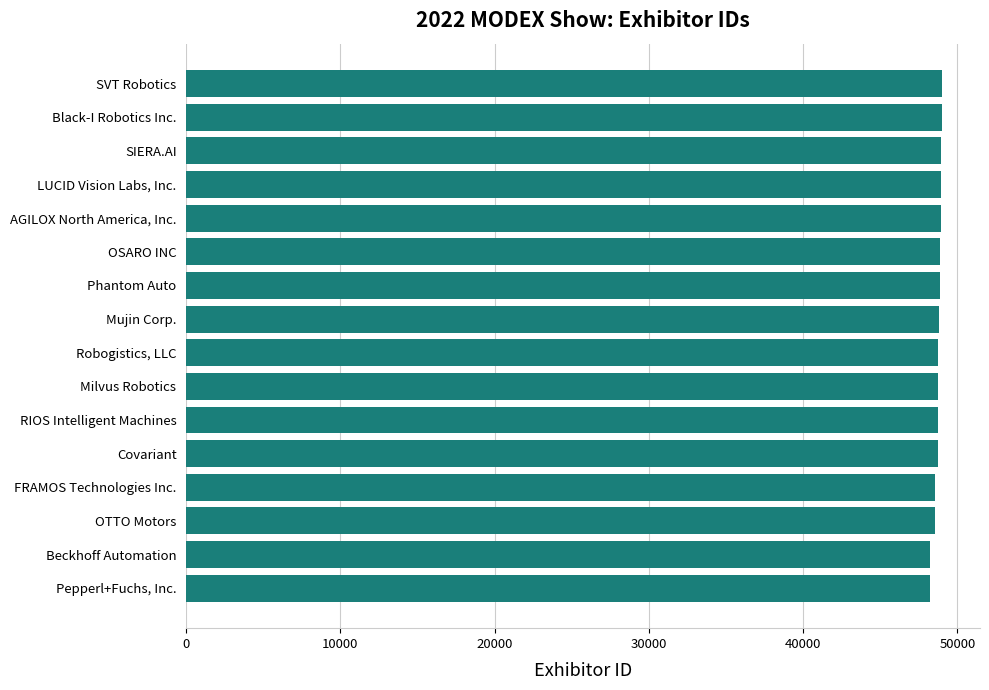

The chart shows a value of 48777 at Mujin Corp.. True or false?

True